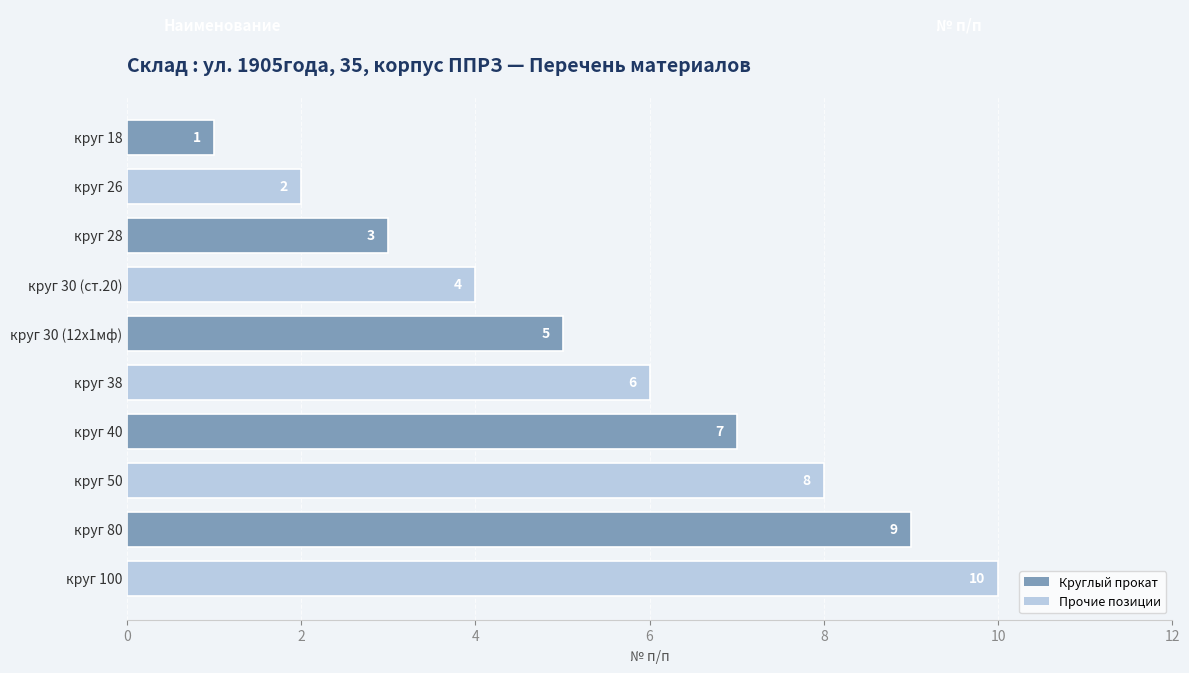

Rank the categories by value from highest to lowest.

круг 100, круг 80, круг 50, круг 40, круг 38, круг 30 (12х1мф), круг 30 (ст.20), круг 28, круг 26, круг 18